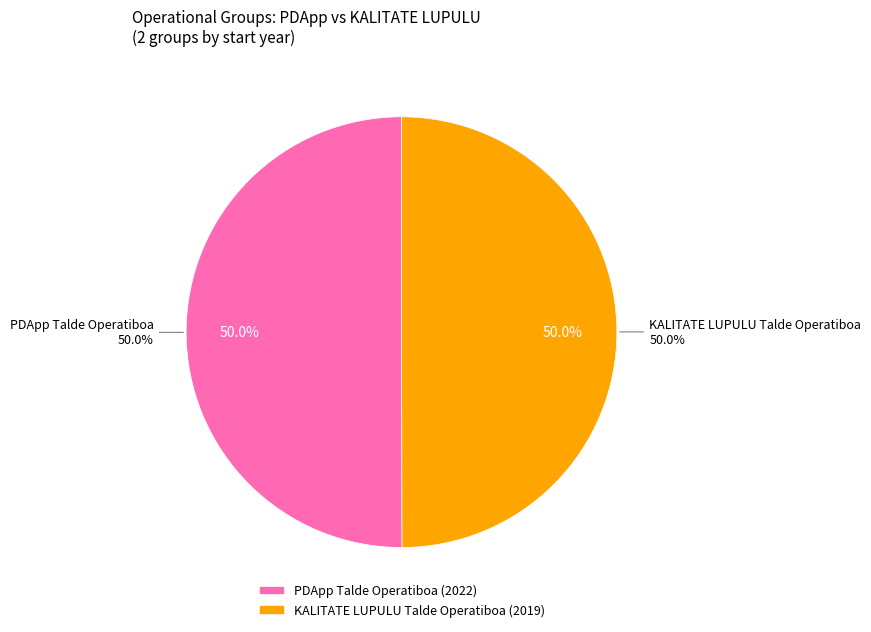

True or false: KALITATE LUPULU Talde Operatiboa accounts for 45% of the total.

False